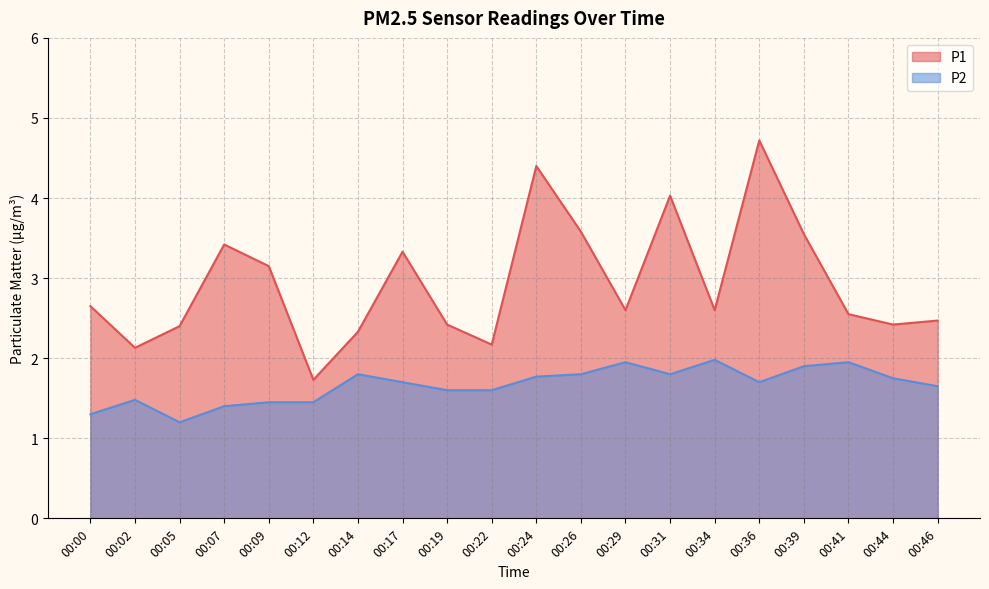

What is the difference between the maximum and minimum values in the P2 series?

0.8